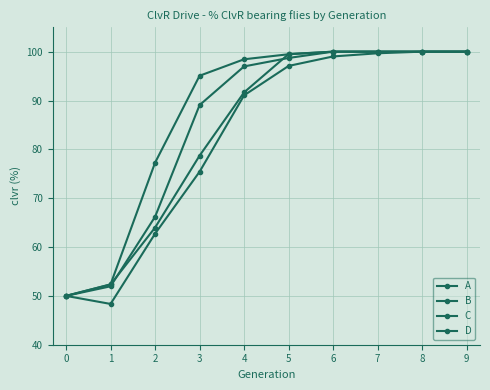

What is the value of the B point at the 8th from the left?

100.0